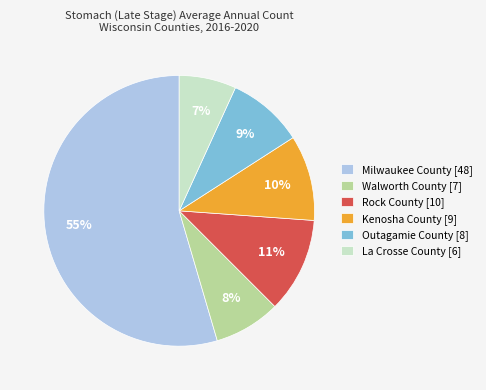

What percentage is the Outagamie County slice, to the nearest percent?

9%